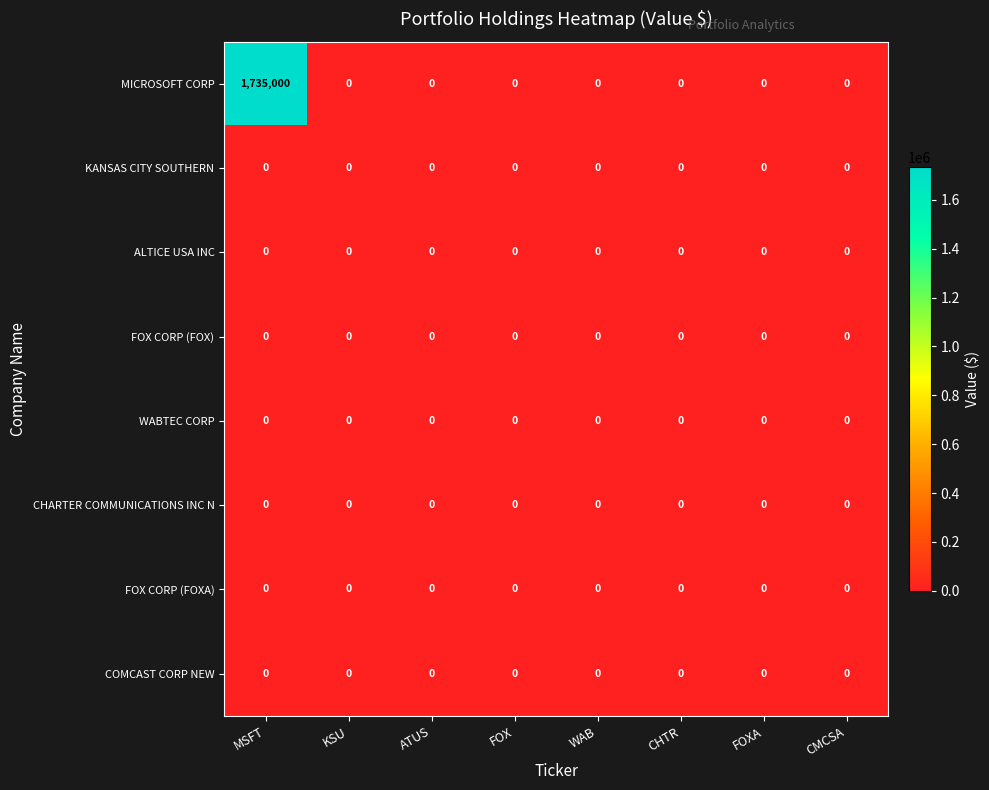

The COMCAST CORP NEW series shows 0 at WAB. True or false?

True